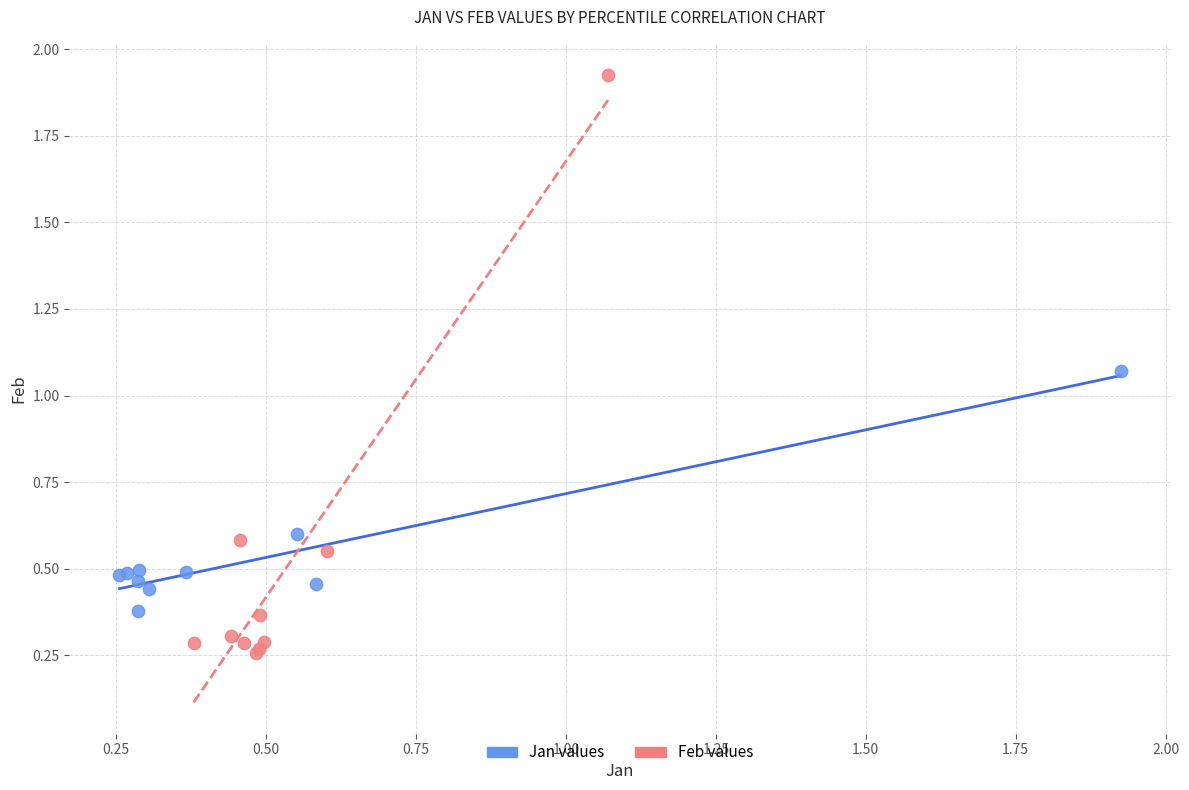

Which series reaches the maximum Y coordinate?

Feb values